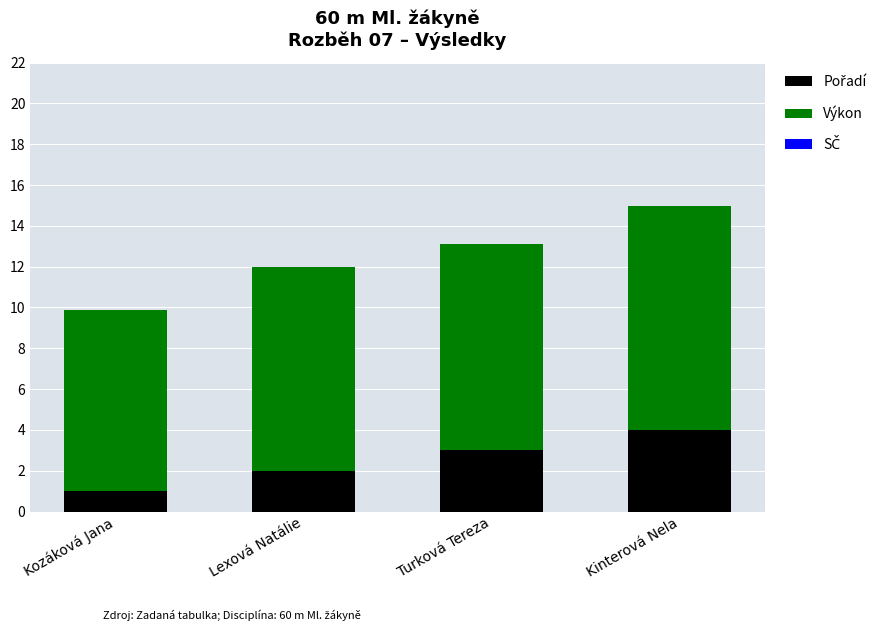

At which category is the sum across all series the highest?

Kinterová Nela